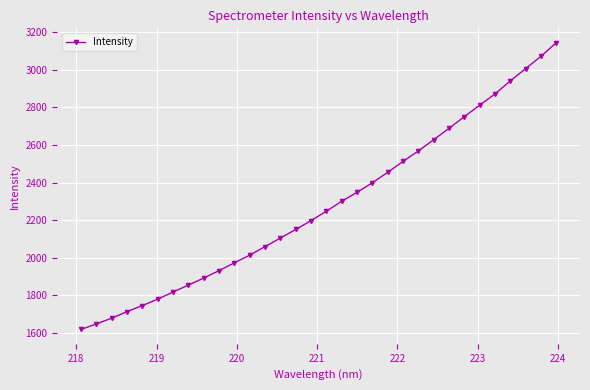

How many data points does each series have?

32